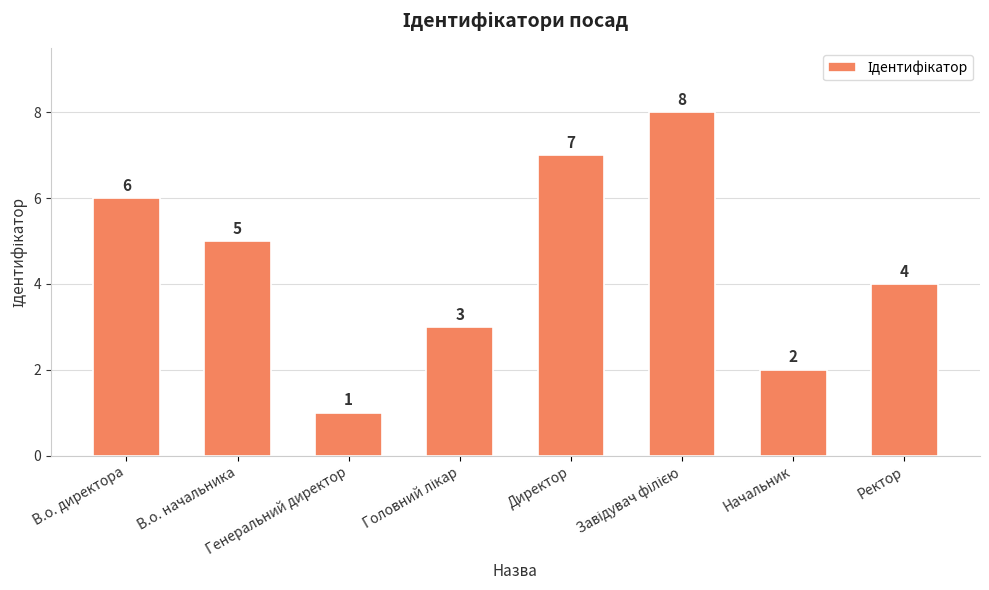

What position from the right is Генеральний директор?

6